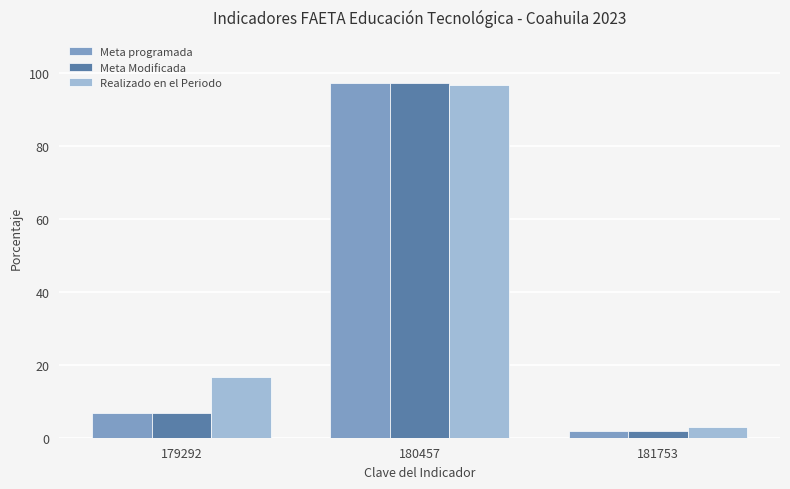

What is the value of the Meta programada bar at the 1st from the left?

6.7